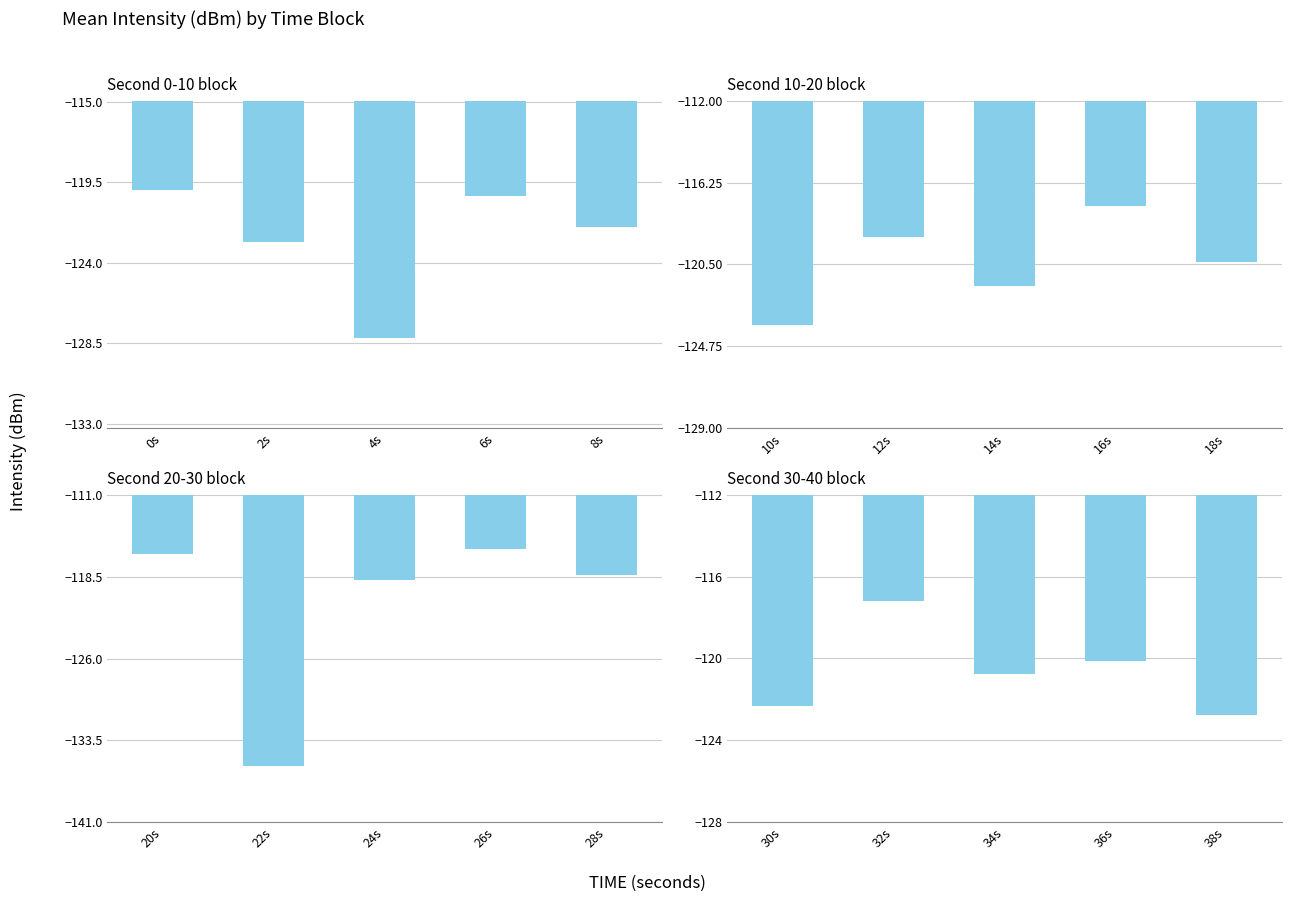

Between 6s and 2s, which is larger?

6s